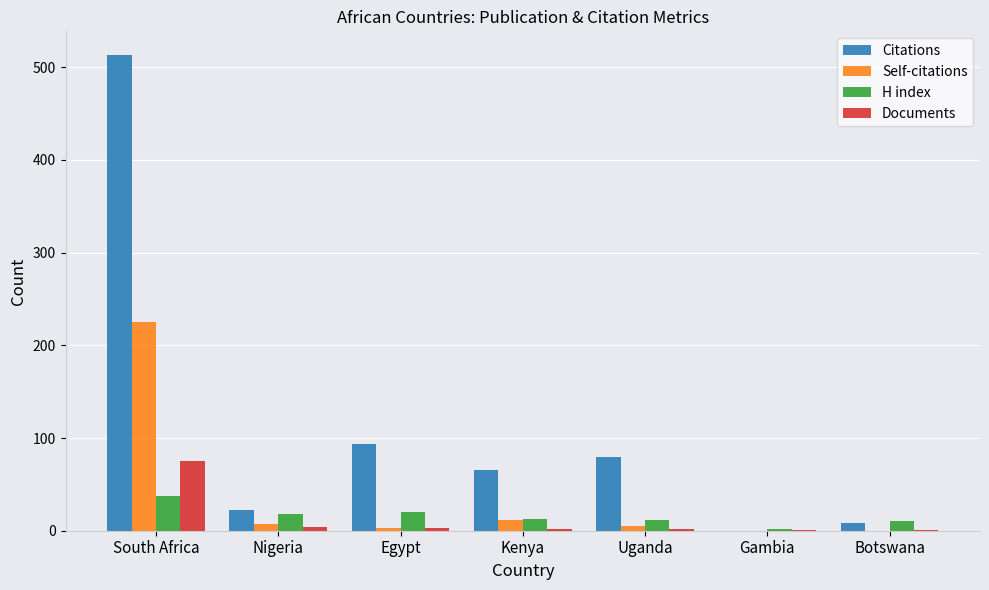

The value of Self-citations at Egypt is 3. True or false?

True